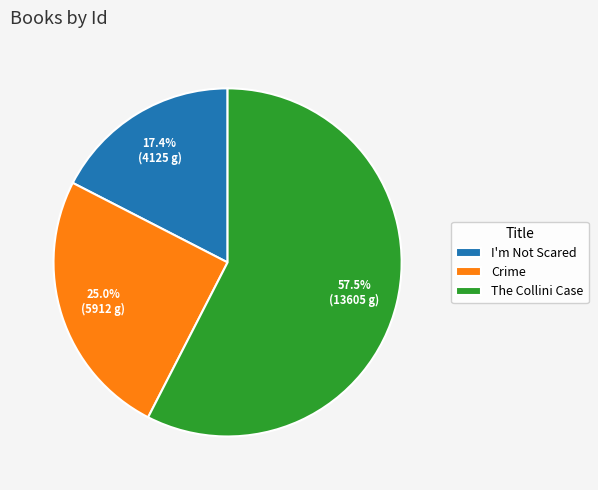

Combined, do The Collini Case and I'm Not Scared account for over 50%?

Yes